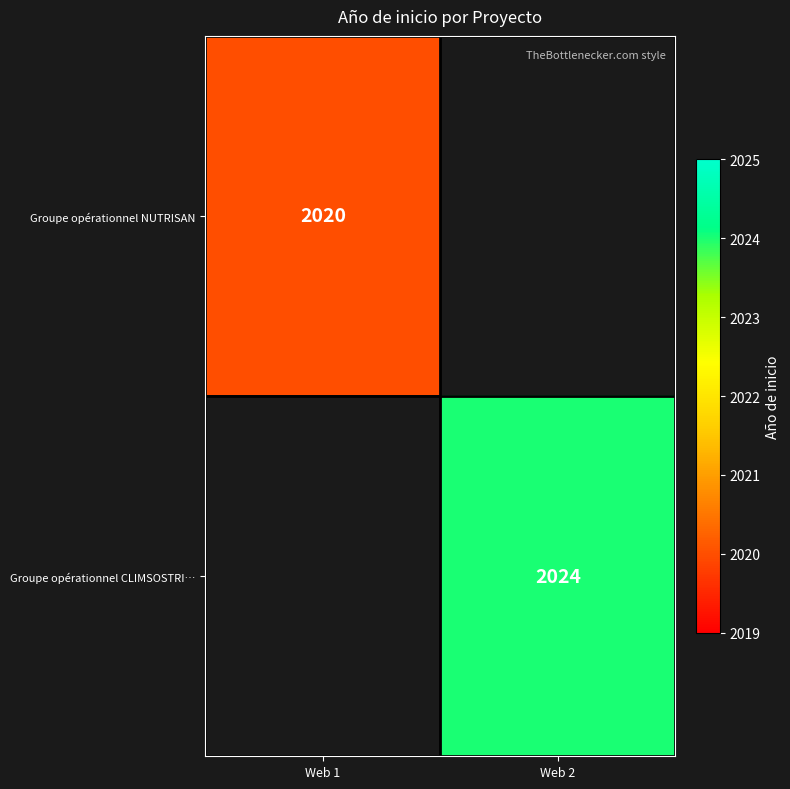

The Groupe opérationnel CLIMSOSTRI… series shows 2688 at Web 2. True or false?

False